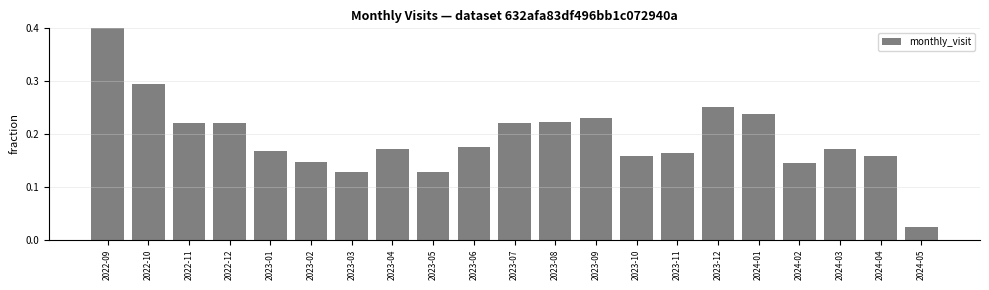

Does the chart contain any negative values?

No